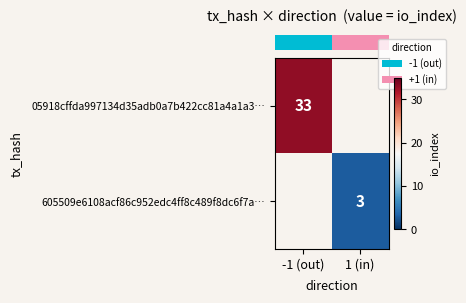

Which series has the widest spread of values?

row_0